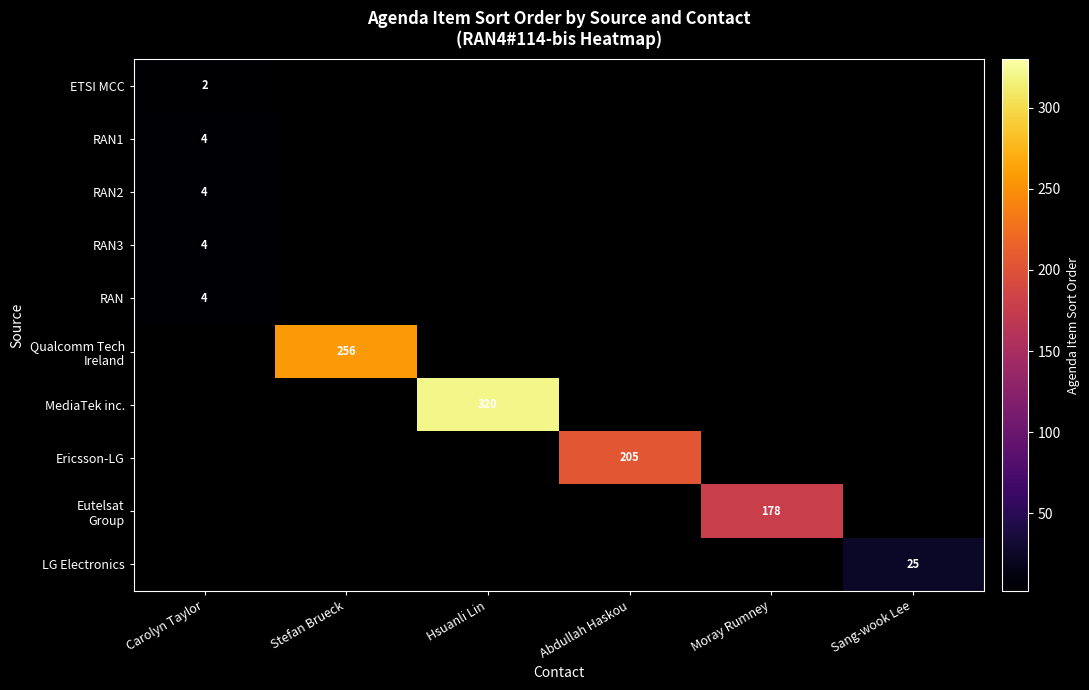

Is it true that RAN1 equals 2 at Carolyn Taylor?

False